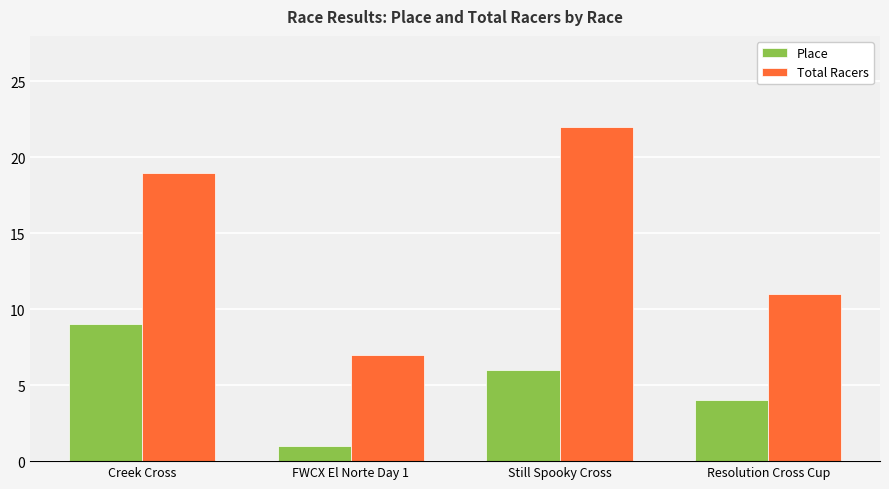

Where does the Place series first go above 6?

Creek Cross